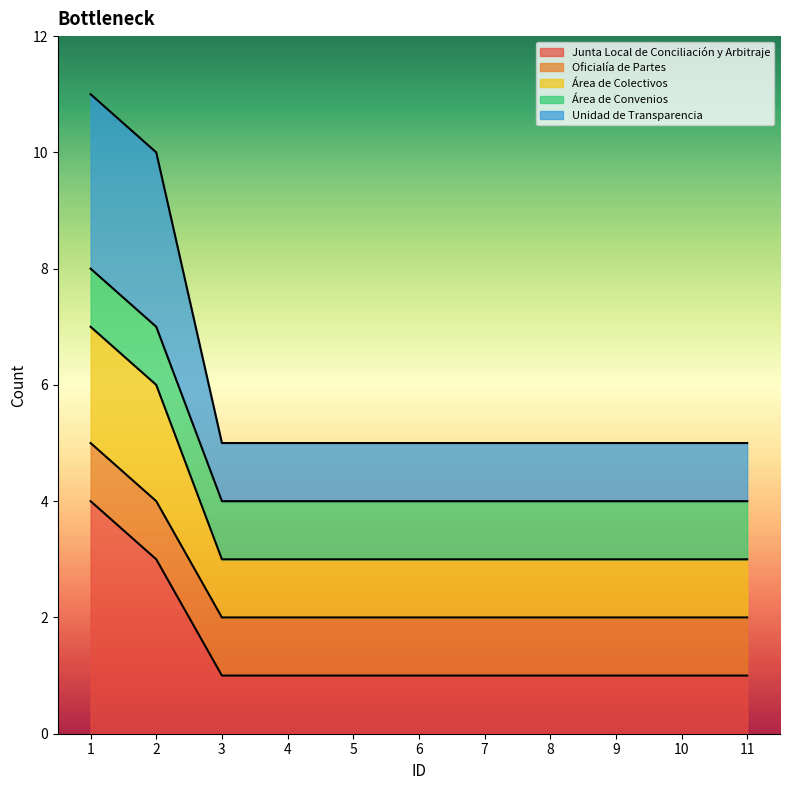

Which series changed the most between 3 and 11?

Junta Local de Conciliación y Arbitraje